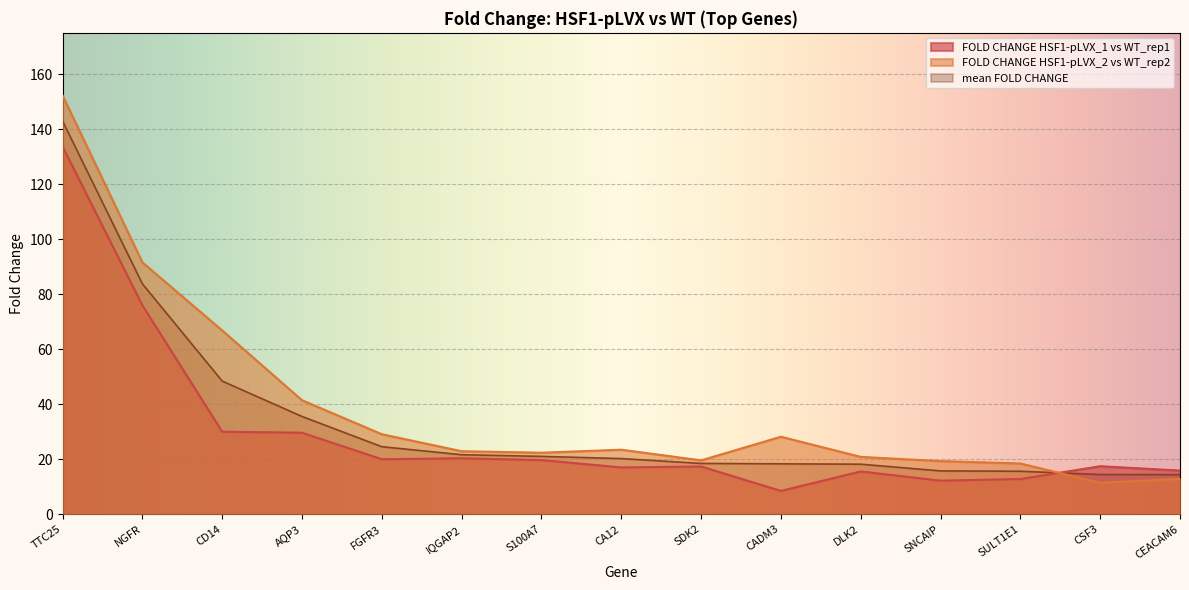

List the labels in order of FOLD CHANGE HSF1-pLVX_1 vs WT_rep1 value, largest first.

TTC25, NGFR, CD14, AQP3, IQGAP2, FGFR3, S100A7, CSF3, SDK2, CA12, CEACAM6, DLK2, SULT1E1, SNCAIP, CADM3